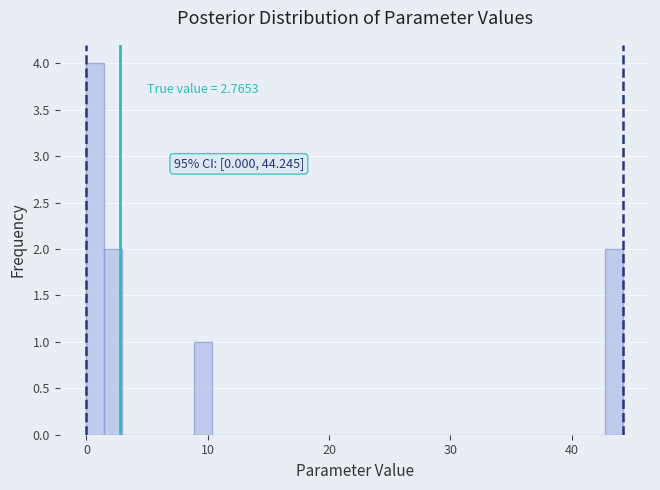

Read against the x-axis, roughly where is the centre of the tallest bar?

1